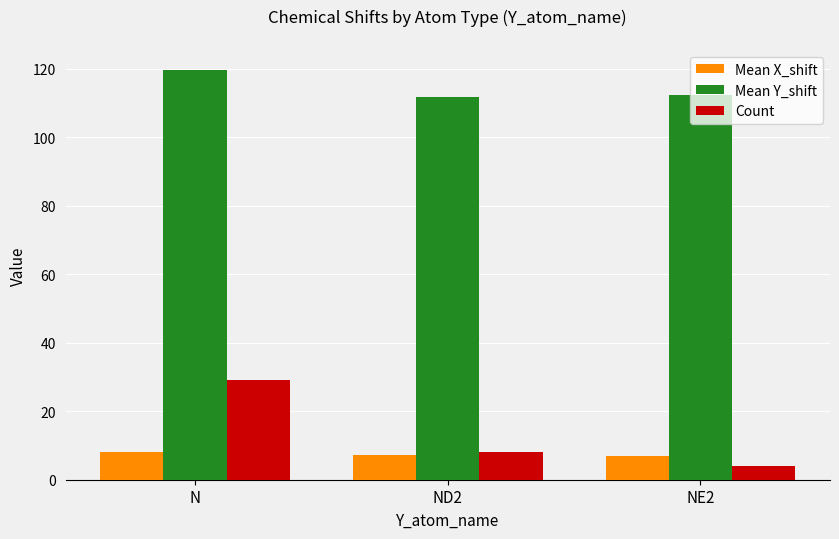

Rank the series at N from highest to lowest value.

Mean Y_shift, Count, Mean X_shift